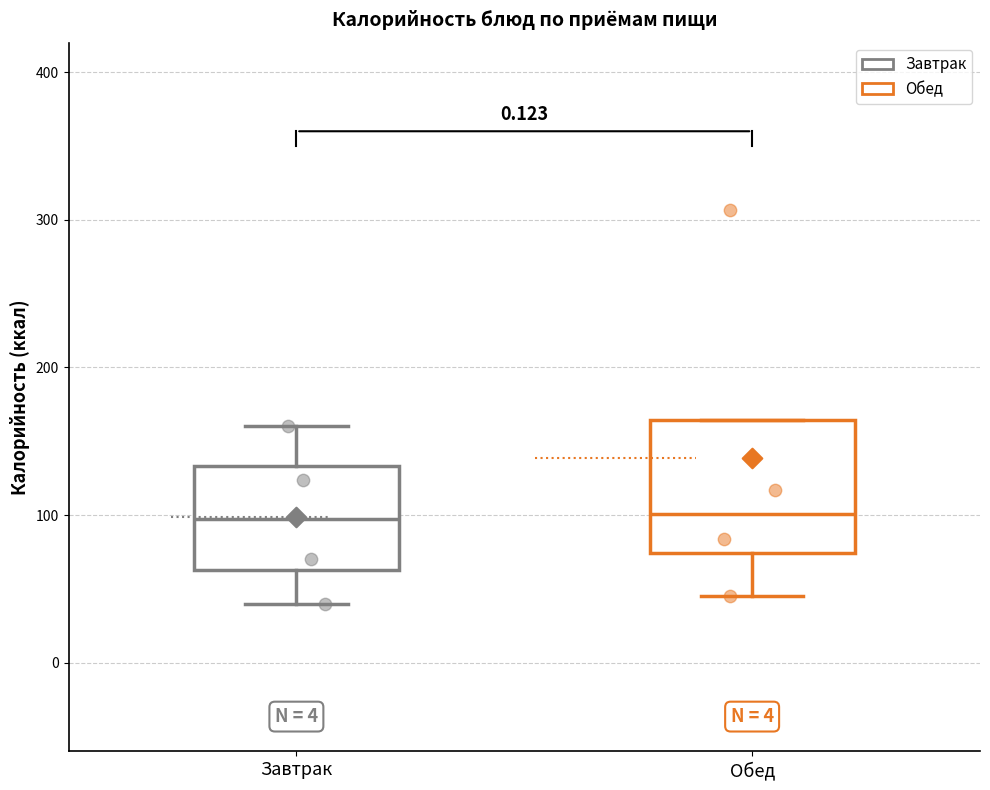

Reading left to right, read every box against the y-axis: the position of its median line, the range the box covers, and the ends of its whiskers. The values are not printed on the chart, so give them approximately, as read against the axis.

Завтрак: median 100, box 60 to 130, whiskers 40 to 160
Обед: median 100, box 70 to 160, whiskers 50 to 160